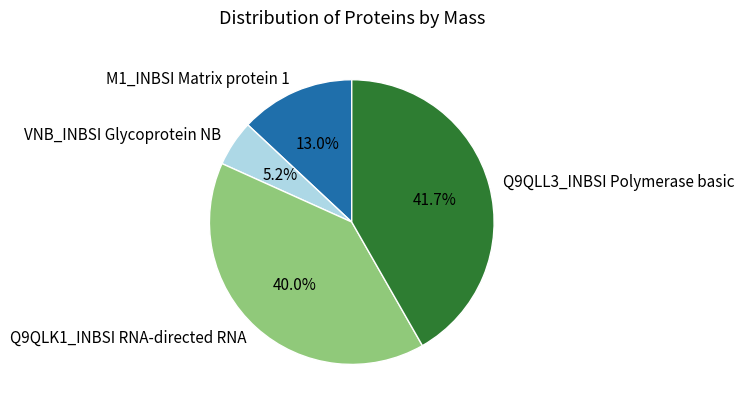

What percentage is the M1_INBSI Matrix protein 1 slice, to the nearest percent?

13%